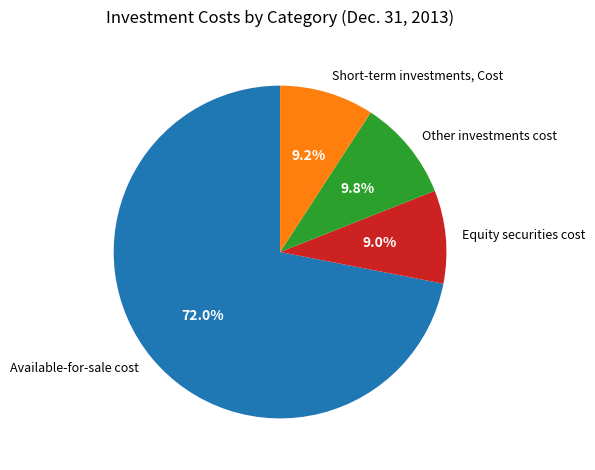

What is the ratio of the value at Short-term investments, Cost to the value at Other investments cost?

0.9